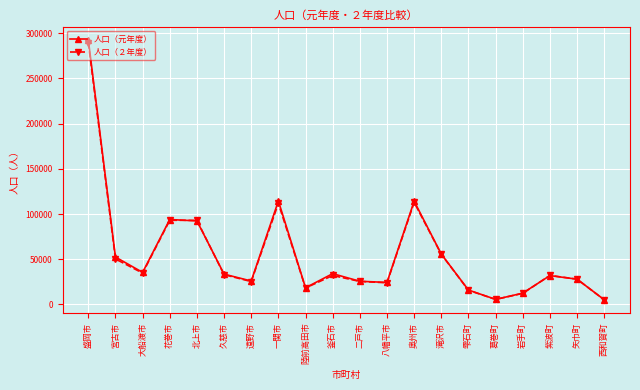

How many lines are shown in the chart?

2